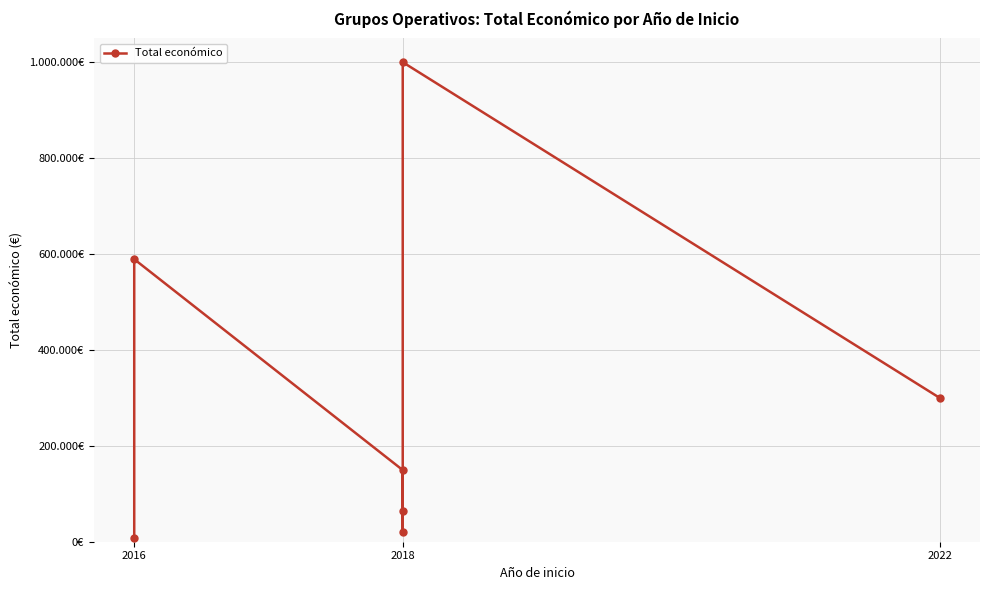

What is the maximum value shown in the chart?

999992